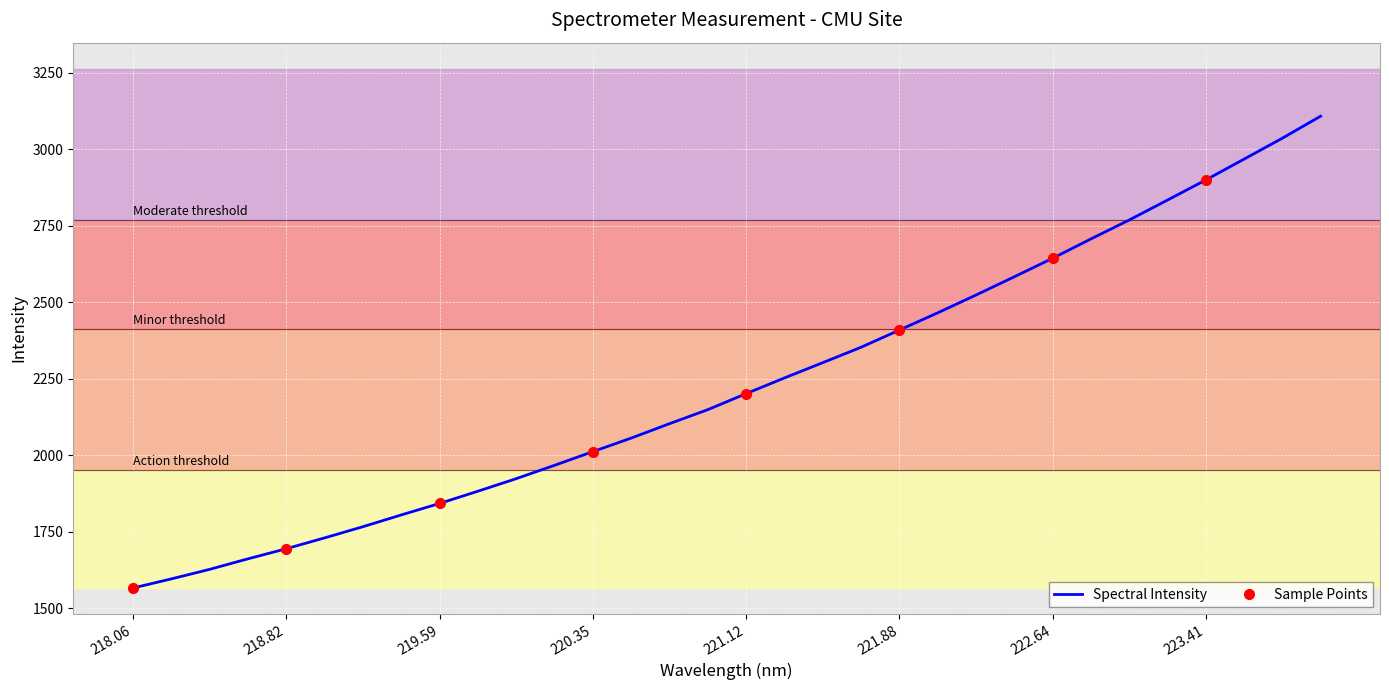

Where is the data nearest to the value 2337?

221.6902